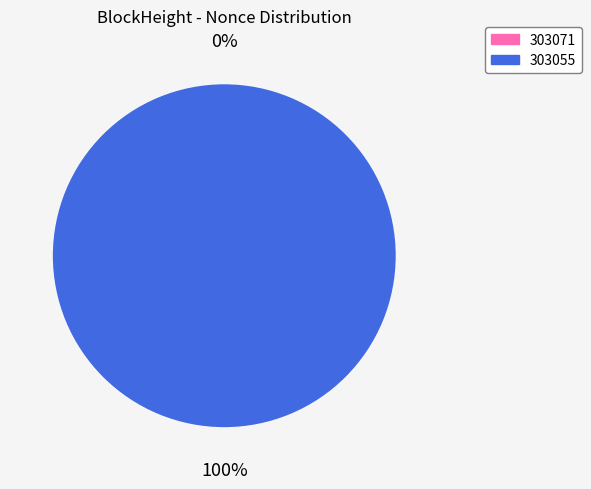

How many segments does this pie chart have?

2